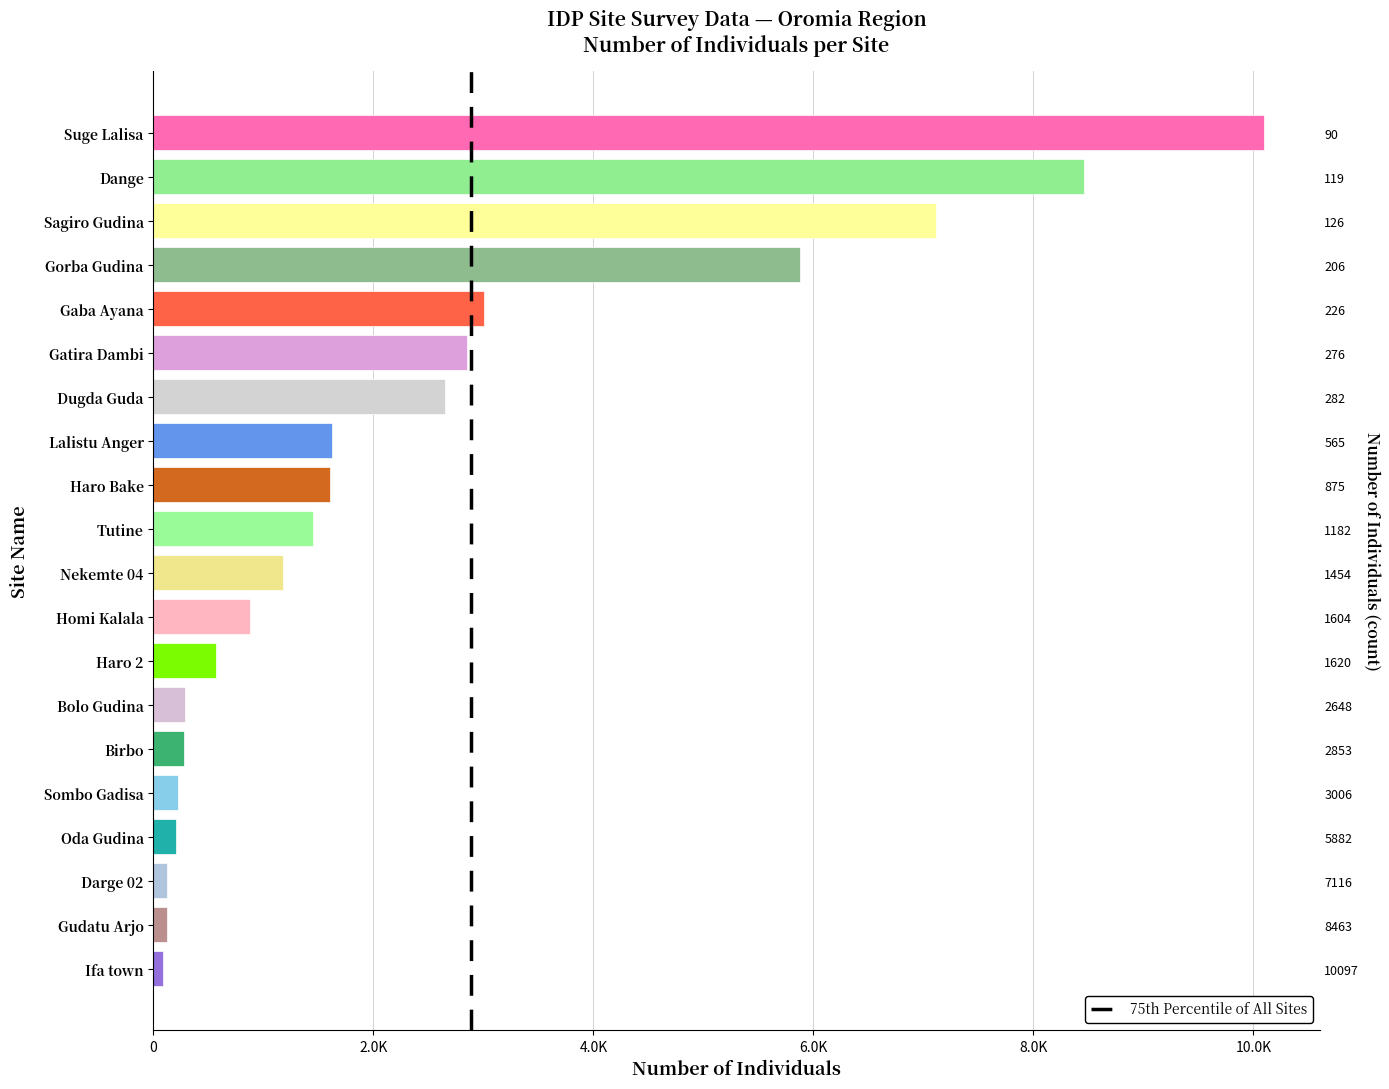

How many bars are there in total?

20